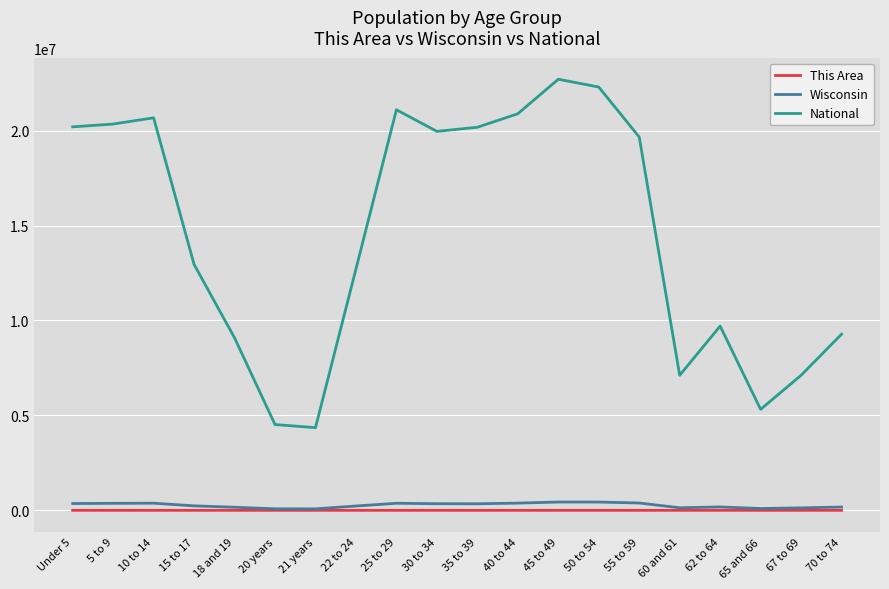

True or false: National and This Area intersect in this chart.

False